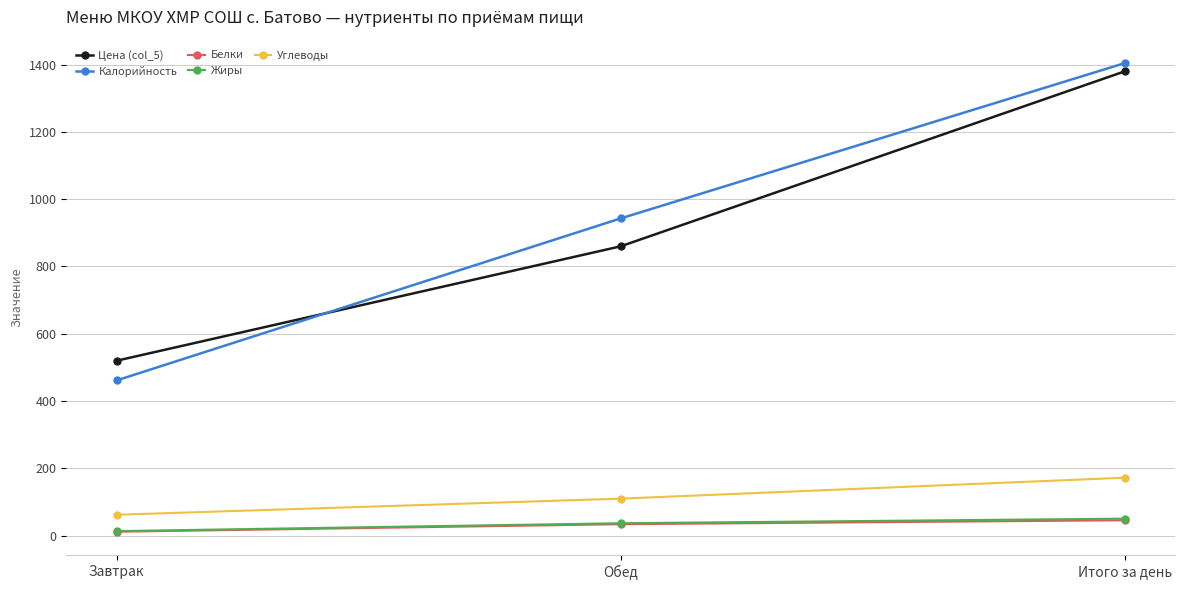

The Калорийность series shows 271.0 at Завтрак. True or false?

False